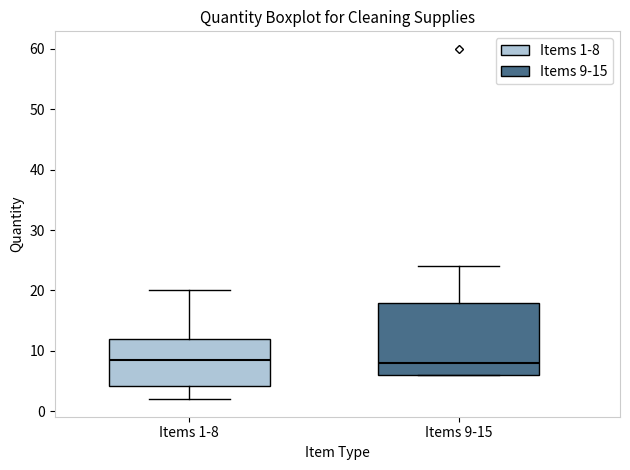

Reading left to right, transcribe this box plot: for each box, give where its median line is, the range the box spans, and where its two whiskers end, as read against the y-axis. The values are not printed on the chart, so give them approximately, as read against the axis.

Items 1-8: median 9, box 4 to 12, whiskers 2 to 20
Items 9-15: median 8, box 6 to 18, whiskers 6 to 24